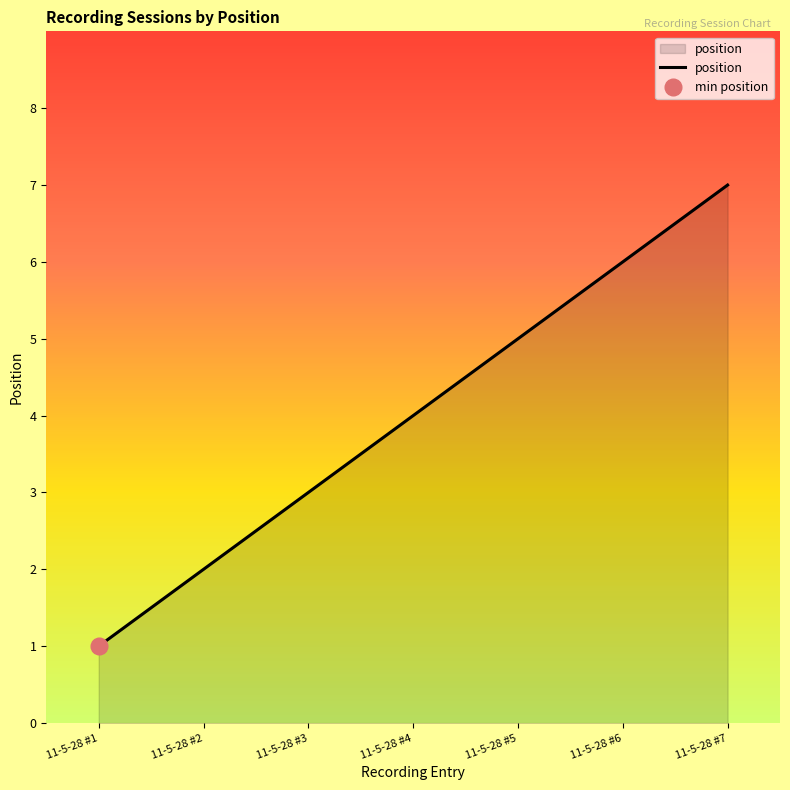

Which category has the highest value across all series?

11-5-28 #7